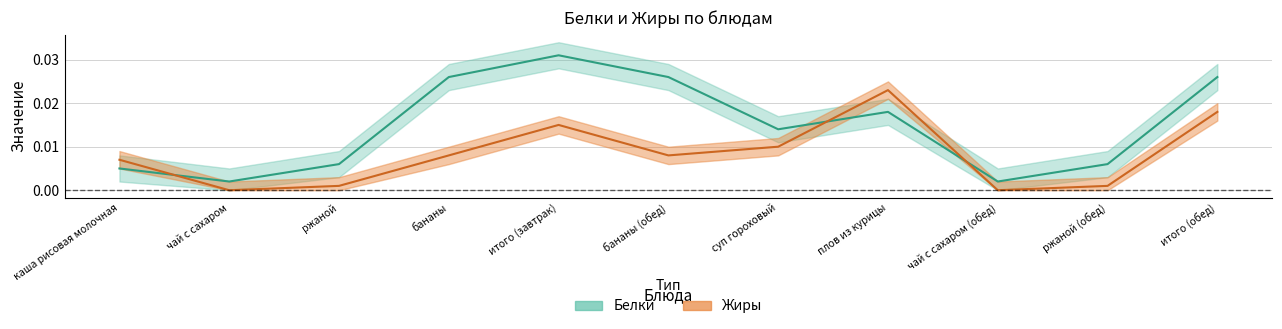

Rank the categories by Жиры value from lowest to highest.

чай с сахаром, чай с сахаром (обед), ржаной, ржаной (обед), каша рисовая молочная, бананы, бананы (обед), суп гороховый, итого (завтрак), итого (обед), плов из курицы